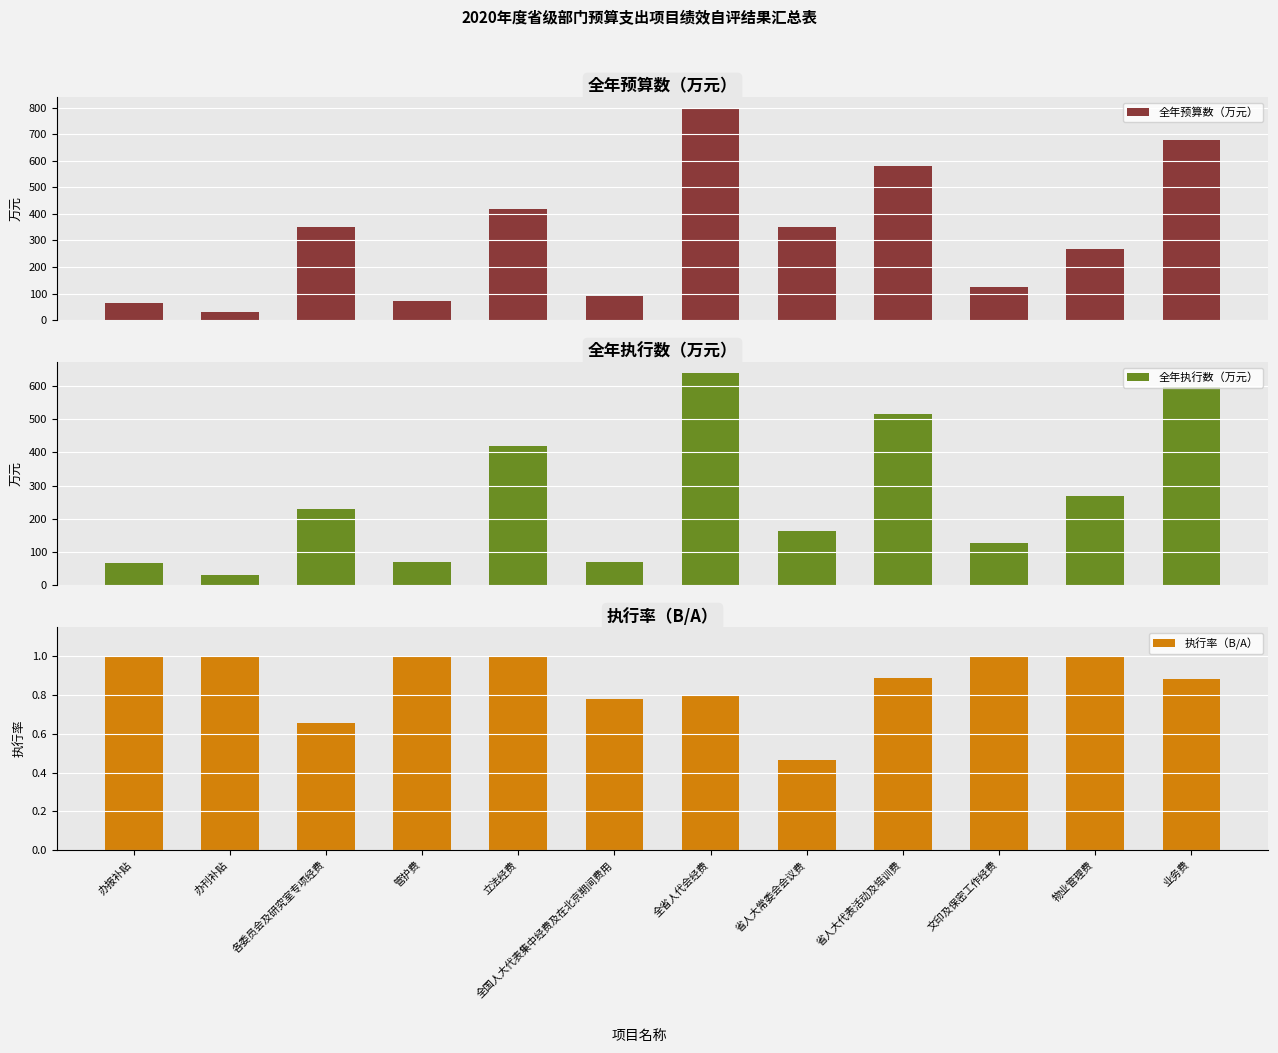

Where is 执行率（B/A） nearest to the value 0?

省人大常委会会议费